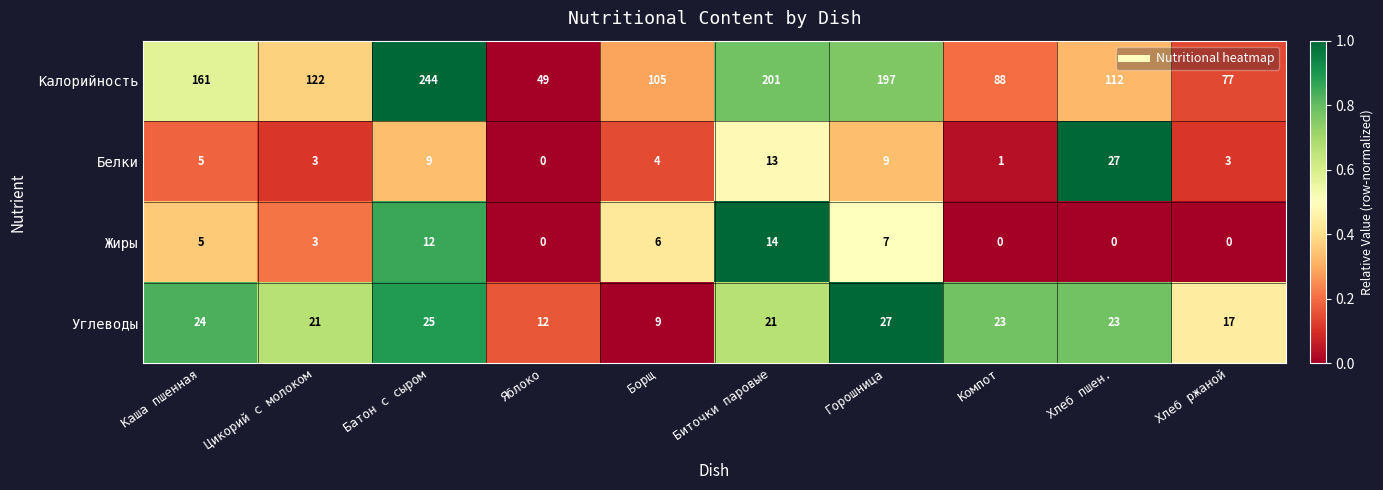

The Калорийность series shows 104 at Хлеб ржаной. True or false?

False